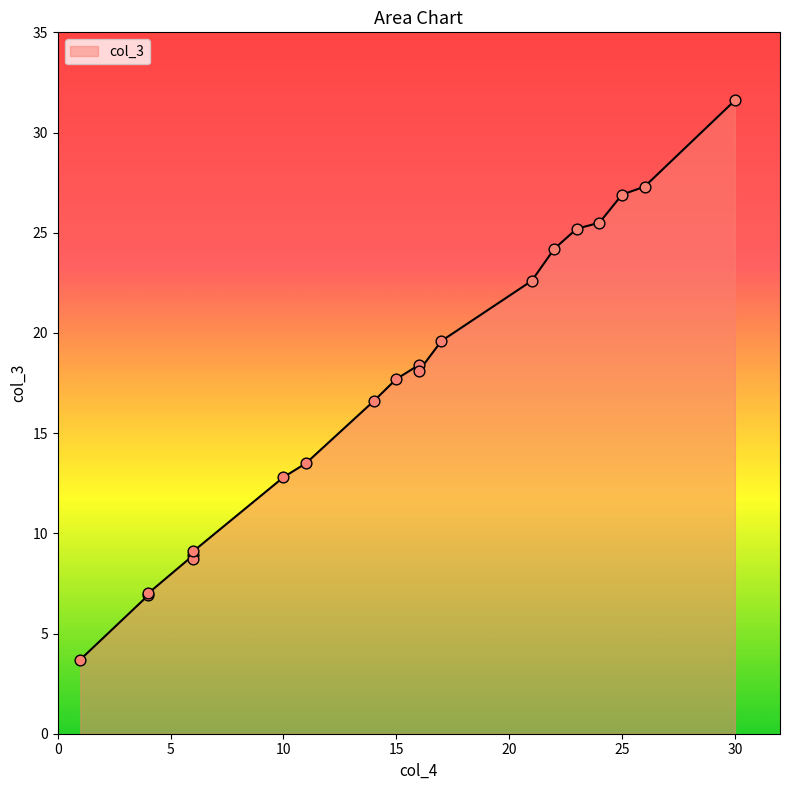

What is the change in value from 10 to 4?

-5.9